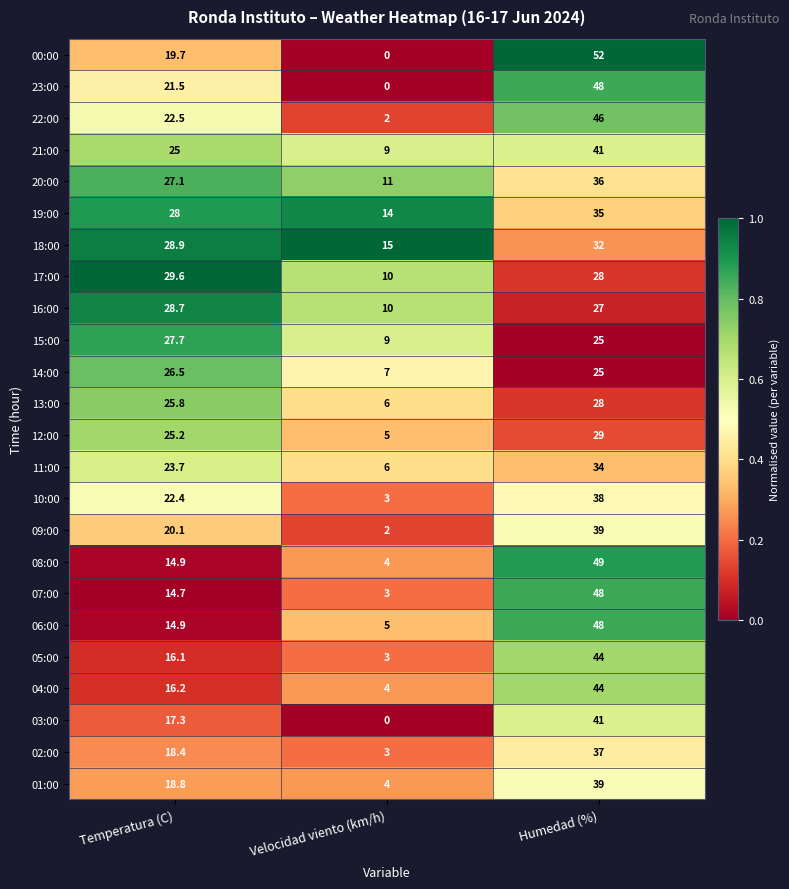

At how many categories does at least one series exceed 0?

3